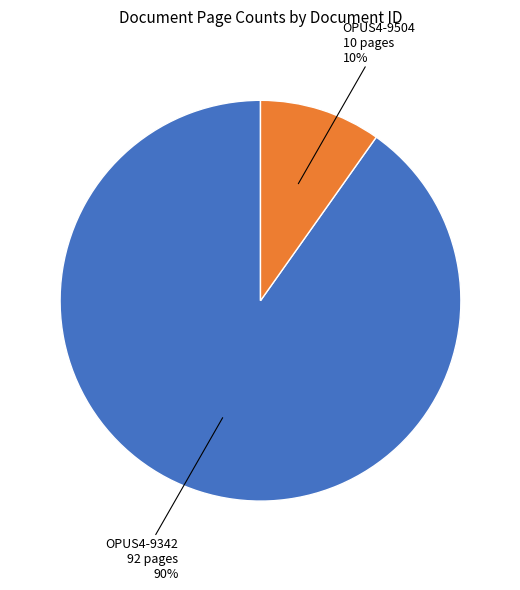

To the nearest percent, what is the average slice percentage?

50%